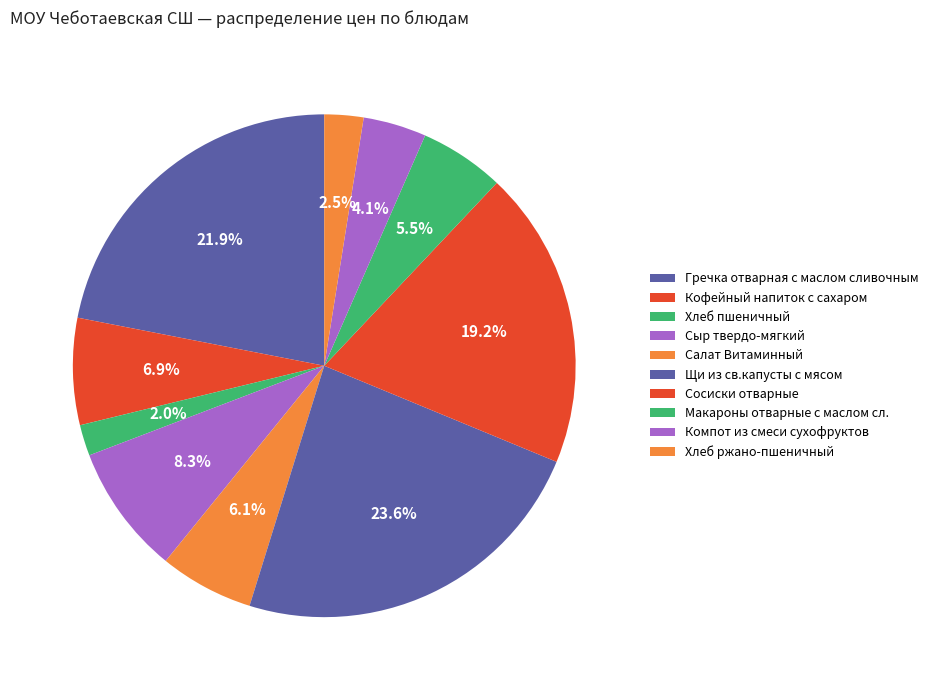

What is the total percentage of Салат Витаминный and Компот из смеси сухофруктов?

10.1%